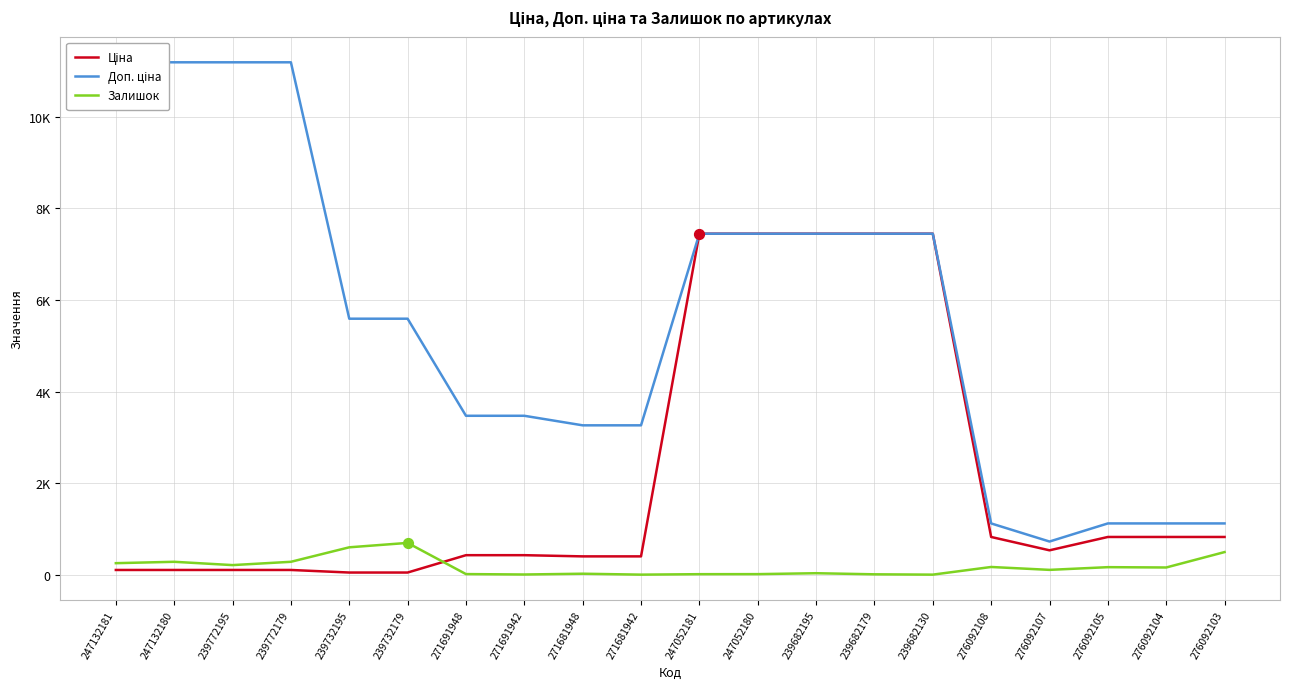

Which series has the widest spread of Y values?

Доп. ціна